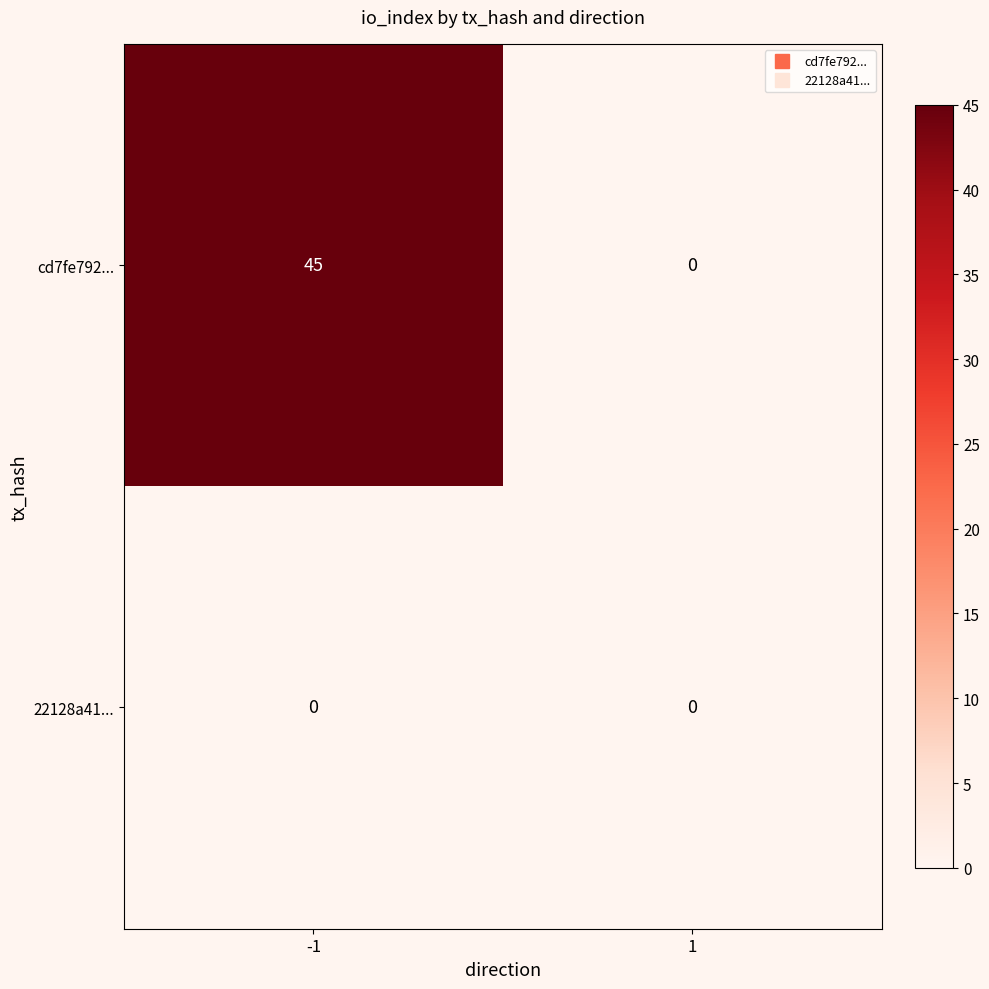

Reading left to right, transcribe all the data shown in this chart.

cd7fe792...: -1=45	1=0
22128a41...: -1=0	1=0